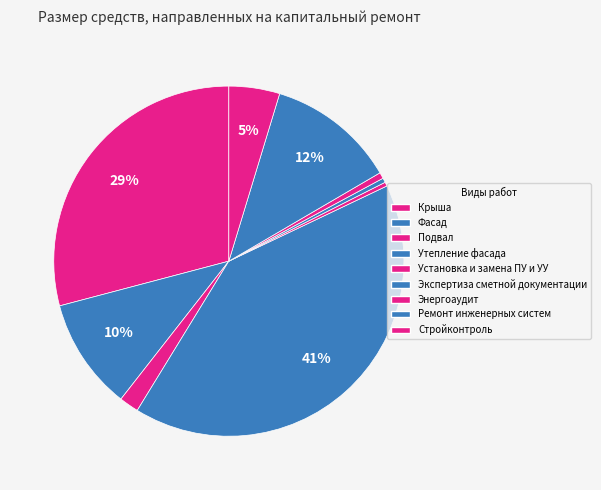

How many segments does this pie chart have?

9